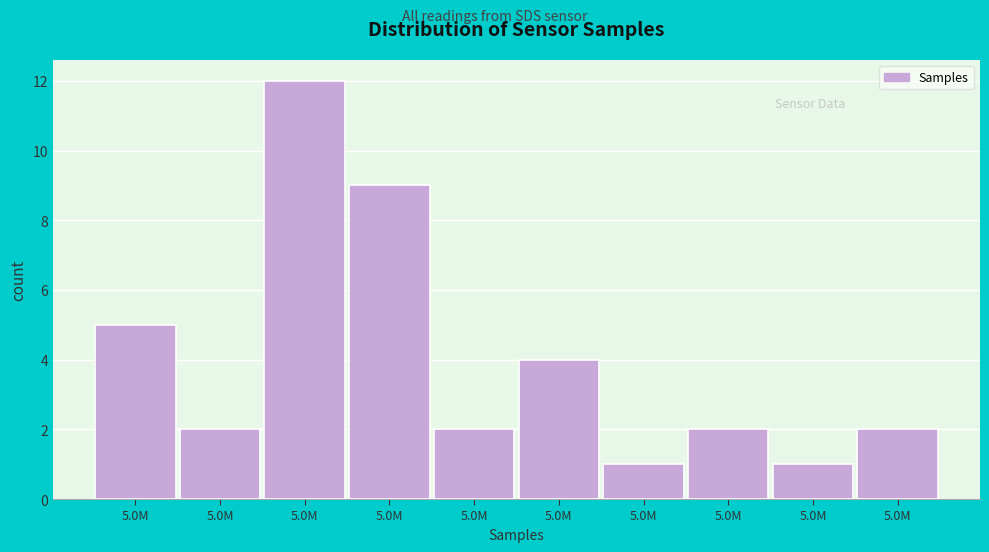

Count the number of data series in this chart.

1